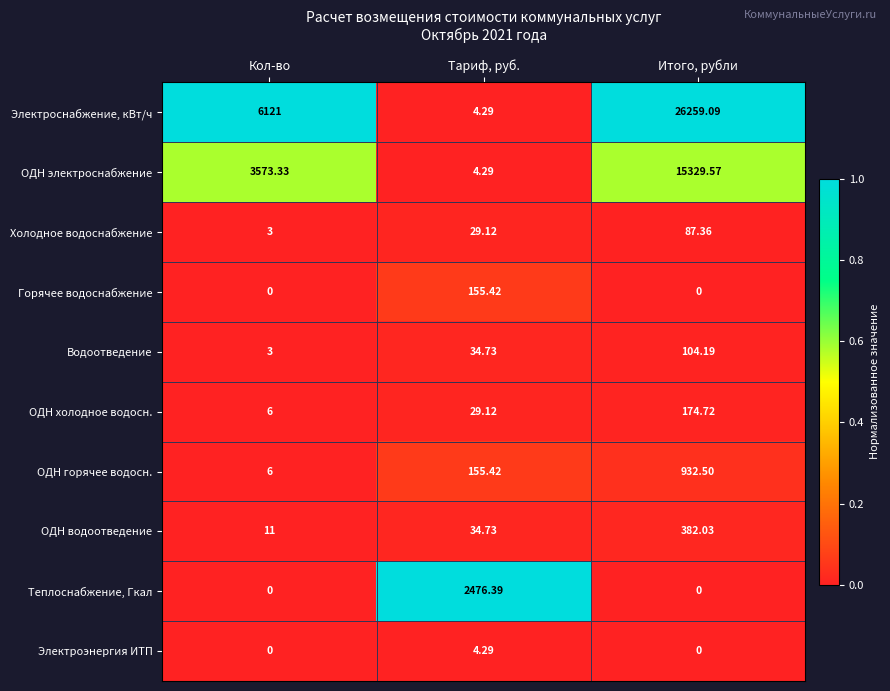

At which label is ОДН холодное водосн. closest to 90?

Тариф, руб.